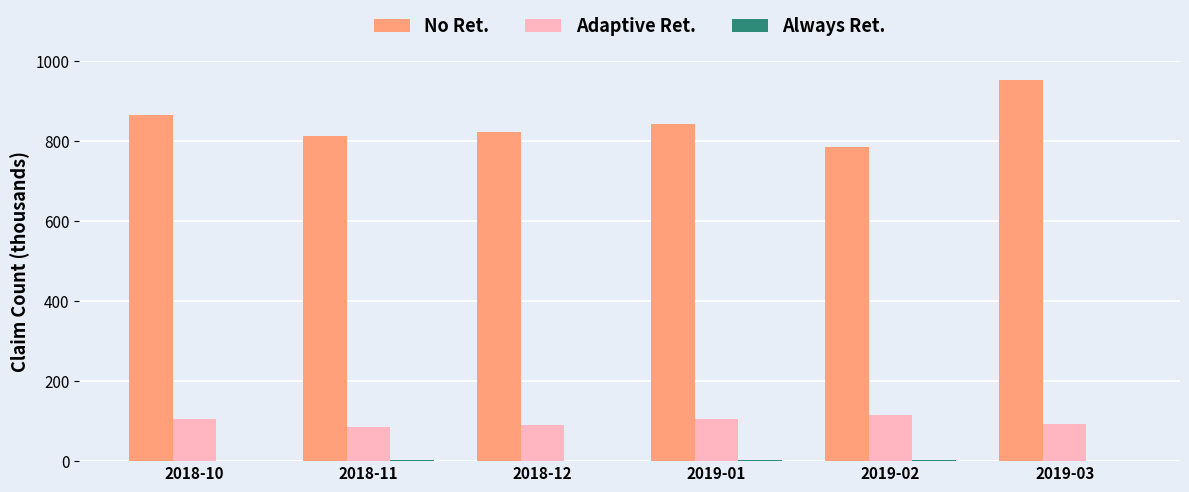

What is the highest value of the No Ret. series?

952.7